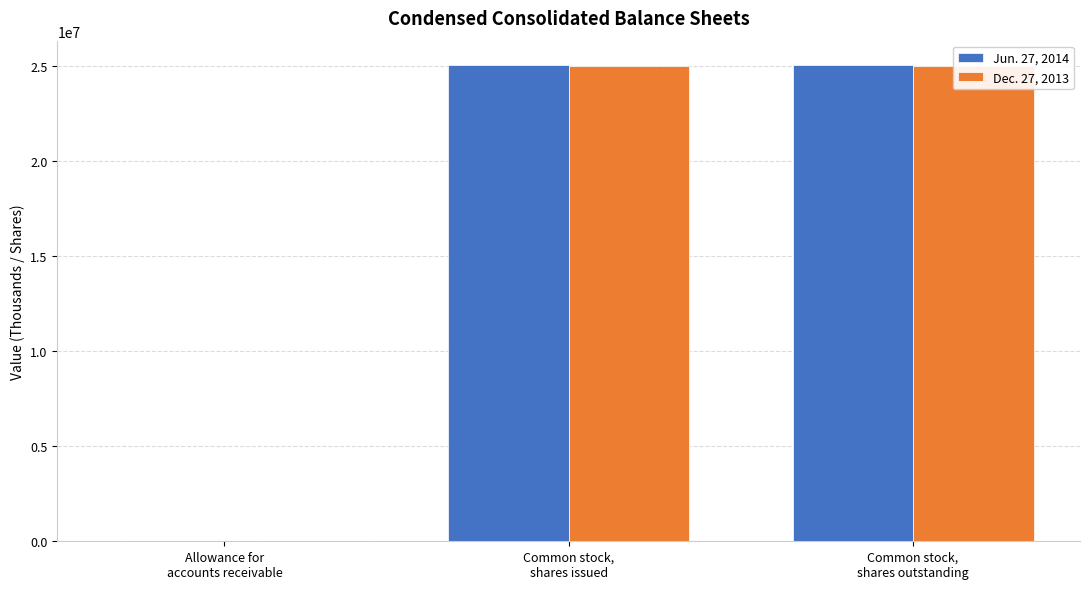

Reading left to right, what are all the values shown in this chart?

Jun. 27, 2014: 3997	25076637	25076637
Dec. 27, 2013: 3642	25013216	25013216